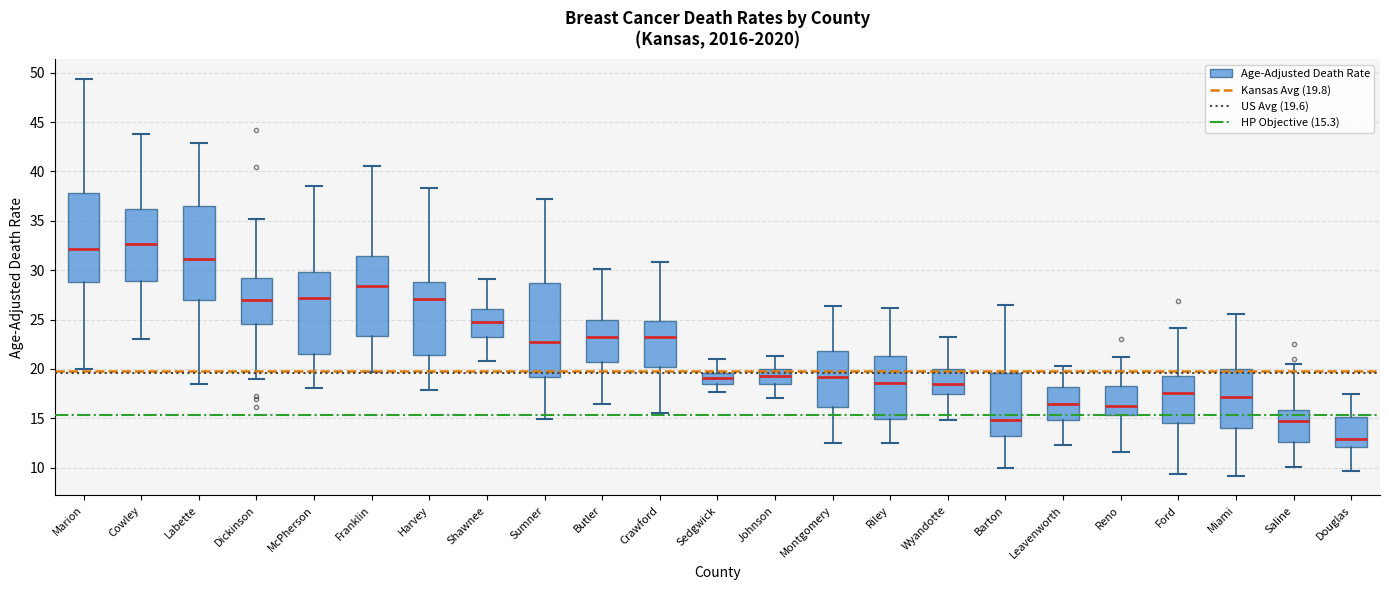

Reading left to right, read every box against the y-axis: the position of its median line, the range the box covers, and the ends of its whiskers. The values are not printed on the chart, so give them approximately, as read against the axis.

Marion: median 32.0, box 29.0 to 38.0, whiskers 20.0 to 49.5
Cowley: median 32.5, box 29.0 to 36.0, whiskers 23.0 to 43.5
Labette: median 31.0, box 27.0 to 36.5, whiskers 18.5 to 43.0
Dickinson: median 27.0, box 24.5 to 29.0, whiskers 19.0 to 35.0
McPherson: median 27.0, box 21.5 to 30.0, whiskers 18.0 to 38.5
Franklin: median 28.5, box 23.5 to 31.5, whiskers 19.5 to 40.5
Harvey: median 27.0, box 21.5 to 29.0, whiskers 18.0 to 38.5
Shawnee: median 25.0, box 23.0 to 26.0, whiskers 21.0 to 29.0
Sumner: median 22.5, box 19.0 to 28.5, whiskers 15.0 to 37.0
Butler: median 23.0, box 20.5 to 25.0, whiskers 16.5 to 30.0
Crawford: median 23.0, box 20.0 to 25.0, whiskers 15.5 to 31.0
Sedgwick: median 19.0, box 18.5 to 19.5, whiskers 17.5 to 21.0
Johnson: median 19.5, box 18.5 to 20.0, whiskers 17.0 to 21.5
Montgomery: median 19.0, box 16.0 to 22.0, whiskers 12.5 to 26.5
Riley: median 18.5, box 15.0 to 21.5, whiskers 12.5 to 26.0
Wyandotte: median 18.5, box 17.5 to 20.0, whiskers 15.0 to 23.0
Barton: median 15.0, box 13.5 to 19.5, whiskers 10.0 to 26.5
Leavenworth: median 16.5, box 15.0 to 18.0, whiskers 12.5 to 20.5
Reno: median 16.5, box 15.5 to 18.5, whiskers 11.5 to 21.0
Ford: median 17.5, box 14.5 to 19.5, whiskers 9.5 to 24.0
Miami: median 17.0, box 14.0 to 20.0, whiskers 9.0 to 25.5
Saline: median 14.5, box 12.5 to 16.0, whiskers 10.0 to 20.5
Douglas: median 13.0, box 12.0 to 15.0, whiskers 9.5 to 17.5